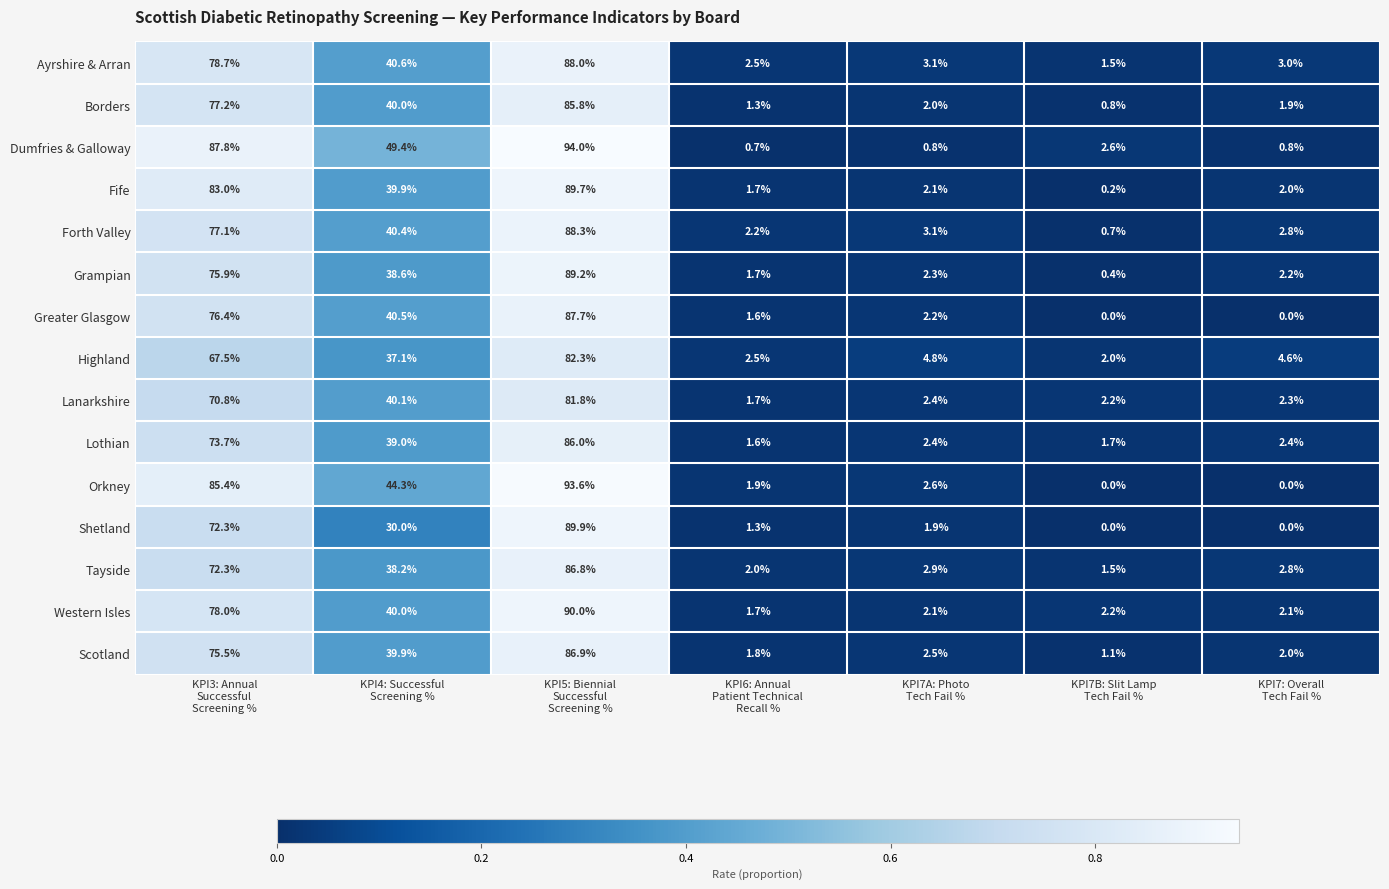

List the series in order of their peak value, lowest first.

Lanarkshire, Highland, Borders, Lothian, Tayside, Scotland, Greater Glasgow, Ayrshire & Arran, Forth Valley, Grampian, Fife, Shetland, Western Isles, Orkney, Dumfries & Galloway